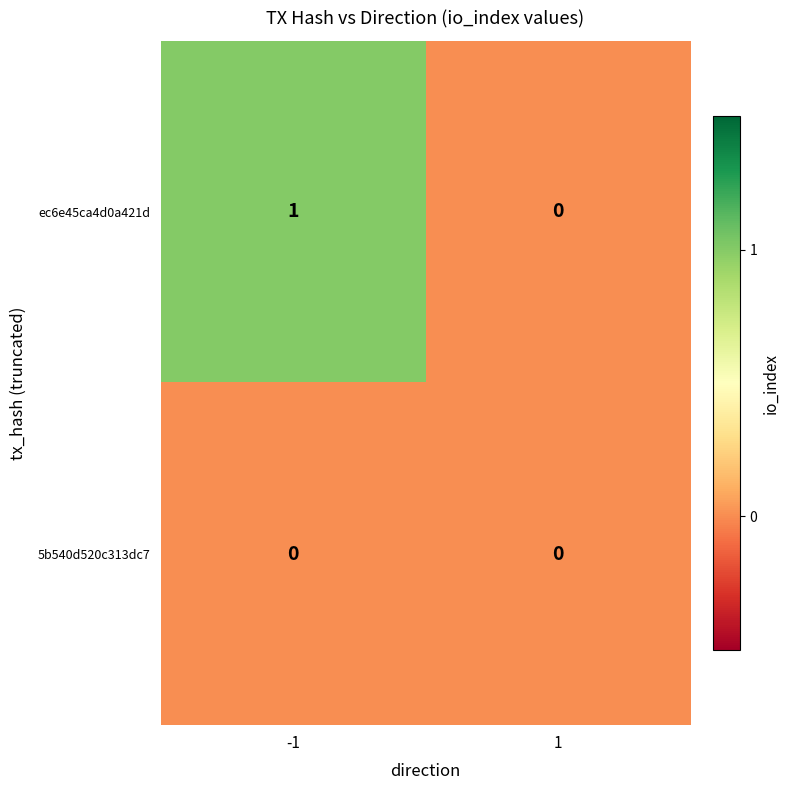

Which series has the widest spread of values?

ec6e45ca4d0a421d